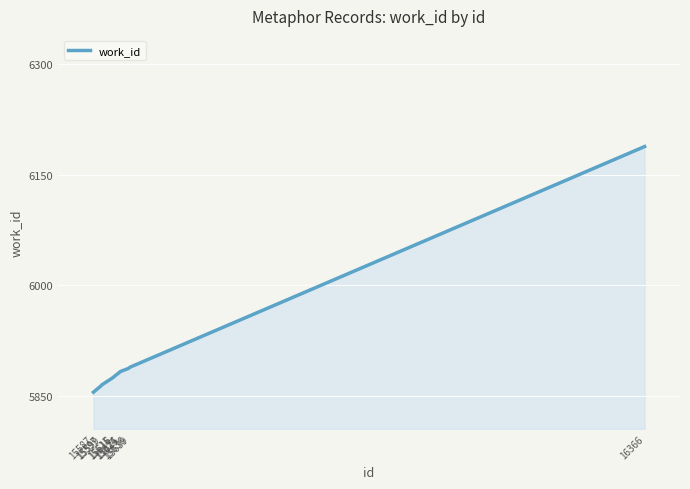

What is the greatest value displayed?

6188